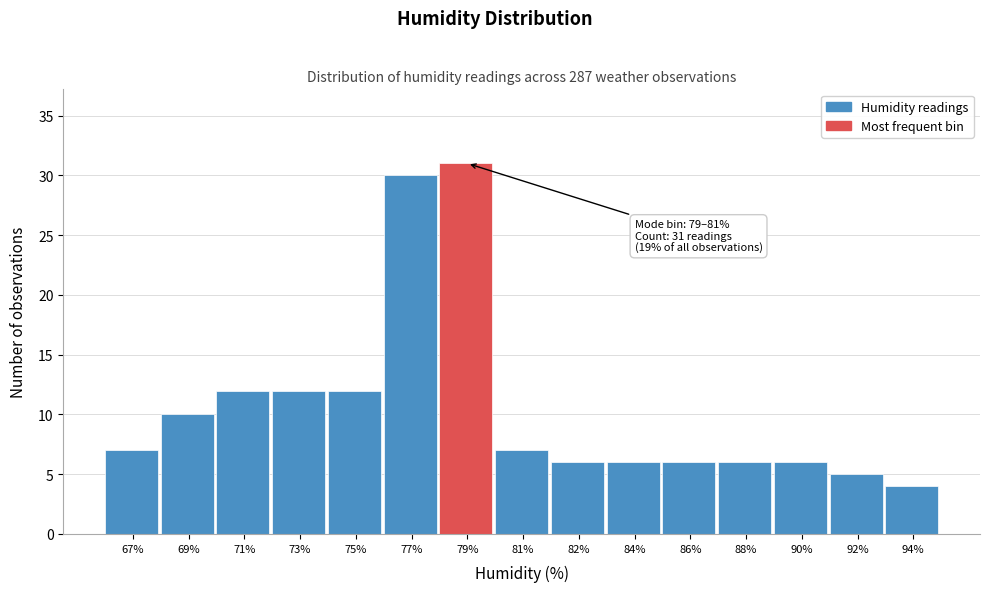

Reading right to left, extract all data points from this chart.

94%=4	92%=5	90%=6	88%=6	86%=6	84%=6	82%=6	81%=7	79%=31	77%=30	75%=12	73%=12	71%=12	69%=10	67%=7